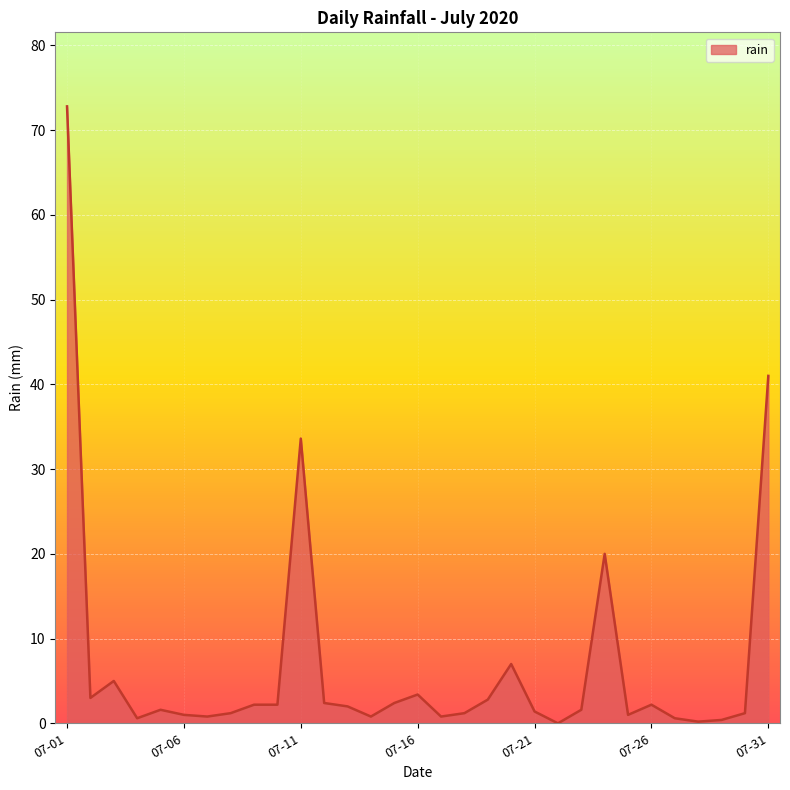

What is the maximum value shown in the chart?

72.8